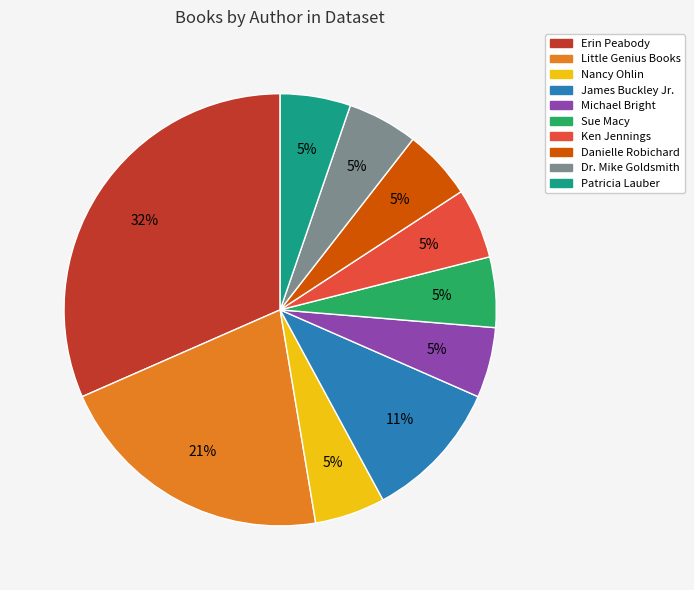

Count the number of slices in the pie.

10